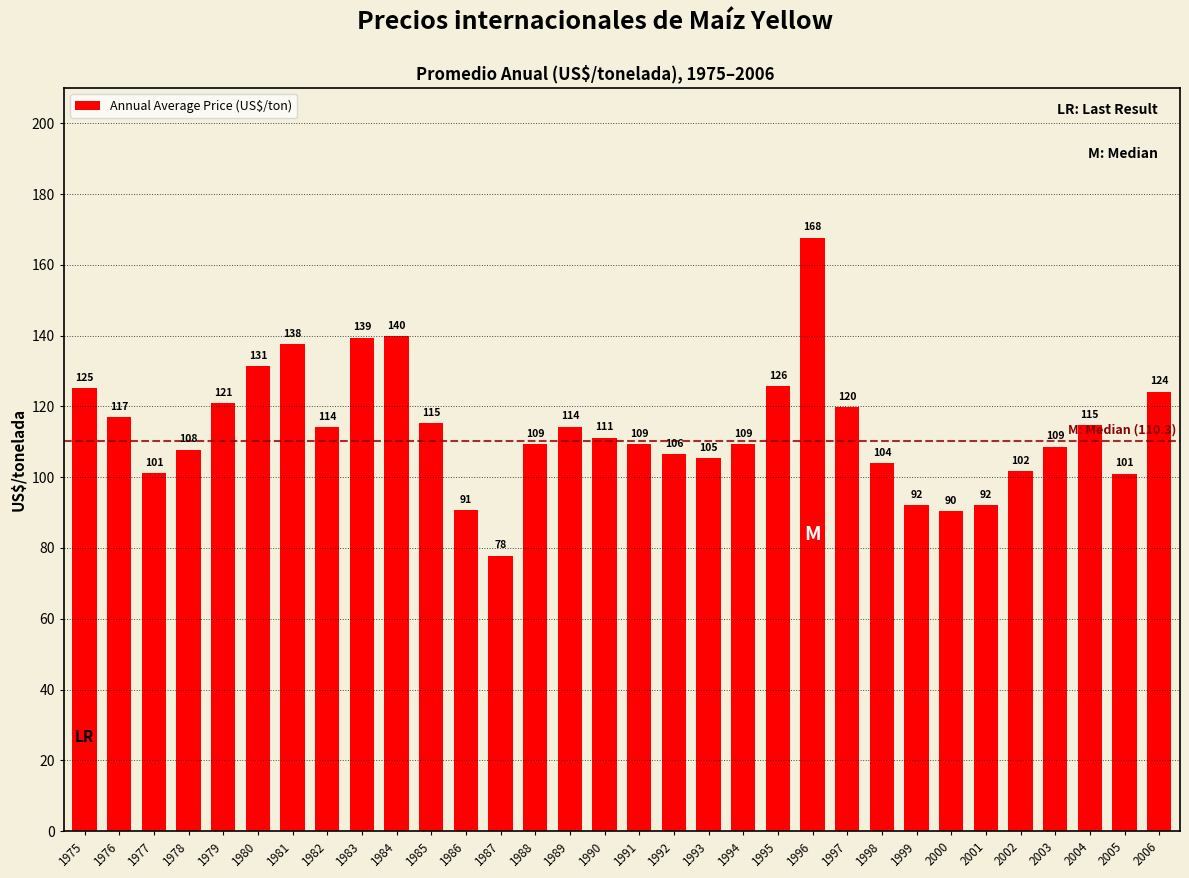

What value does the data have at 1999?

92.2